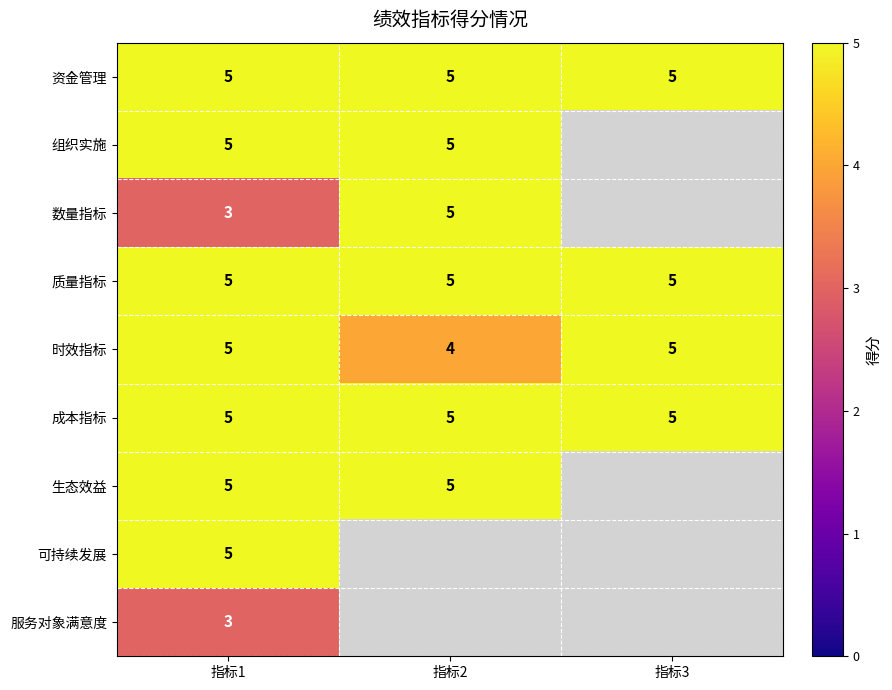

What is the spread (max minus min) of values at 指标1?

2.0